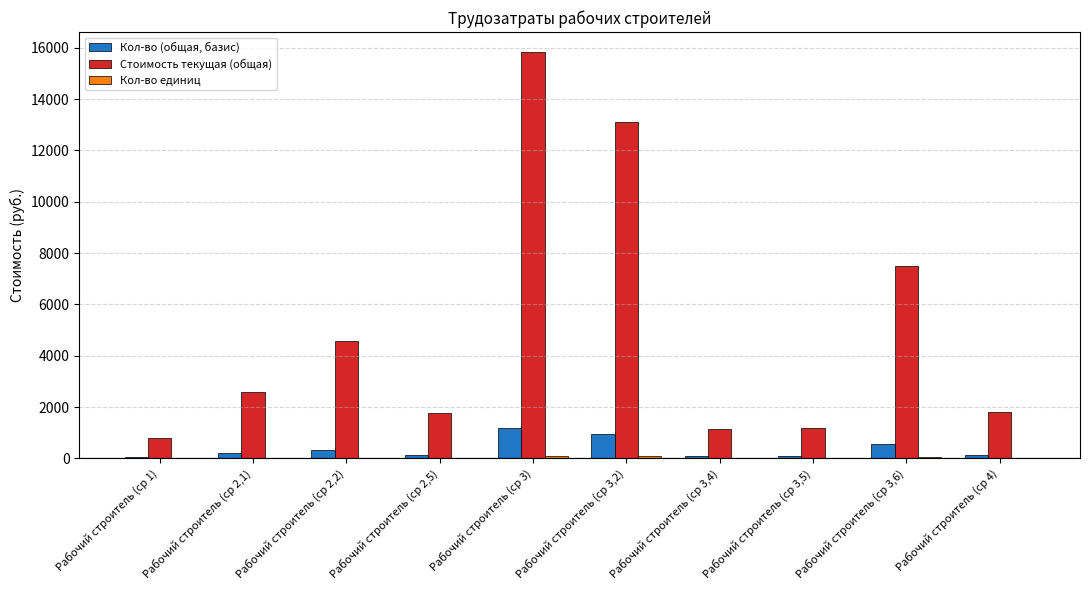

Is the value of Кол-во (общая, базис) at Рабочий строитель (ср 3) greater than the value of Стоимость текущая (общая) at Рабочий строитель (ср 3,2)?

No